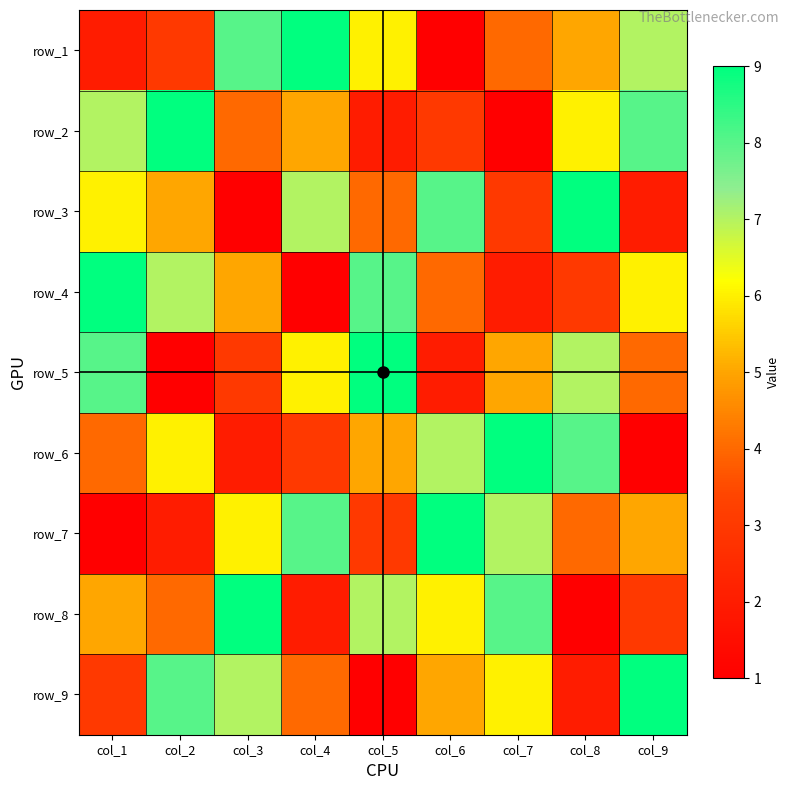

Count the row_2 values in the range 3 to 7.

5